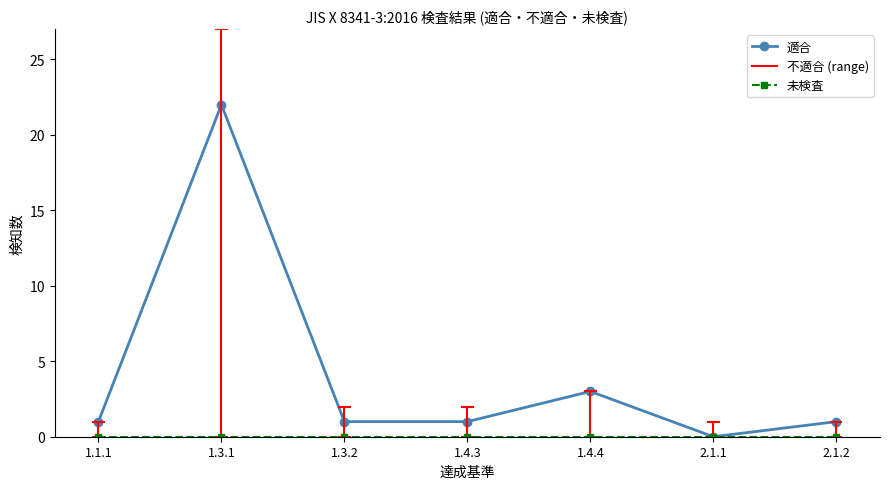

In 適合, how many points are higher than both neighbors (excluding endpoints)?

2